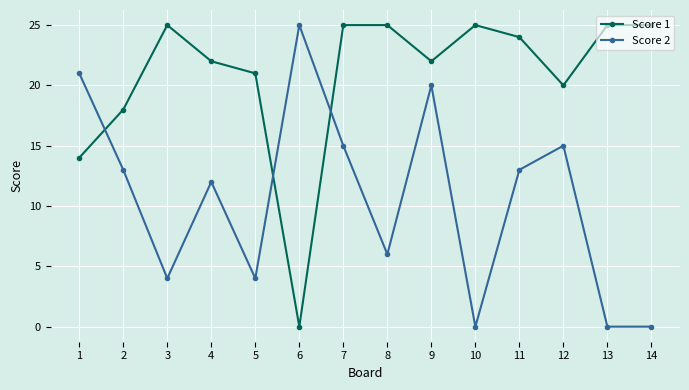

Is it true that Score 2 equals 13 at 2?

True